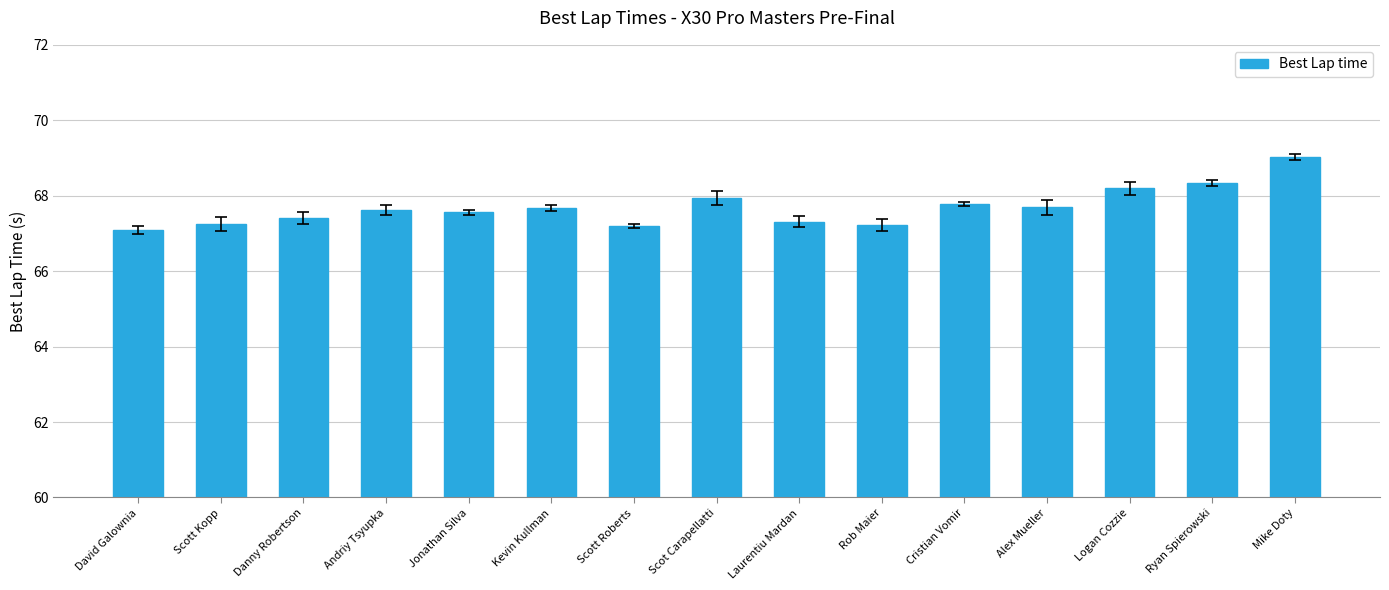

What is the value of the 11th bar from the left?

67.8